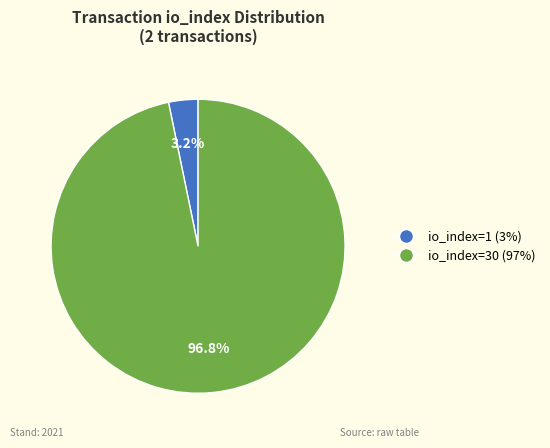

How many slices are in this pie chart?

2